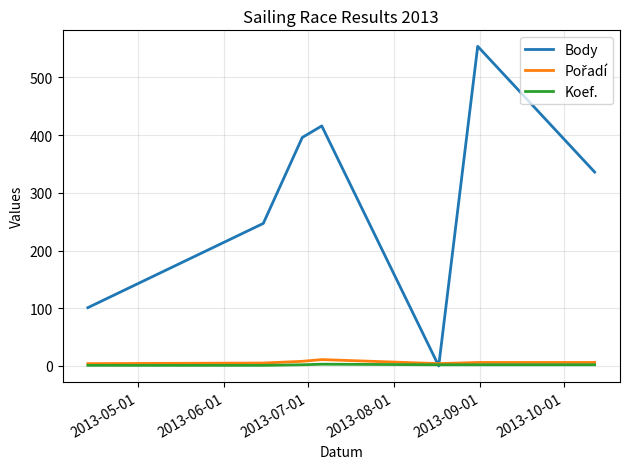

Which series has the widest spread of values?

Body